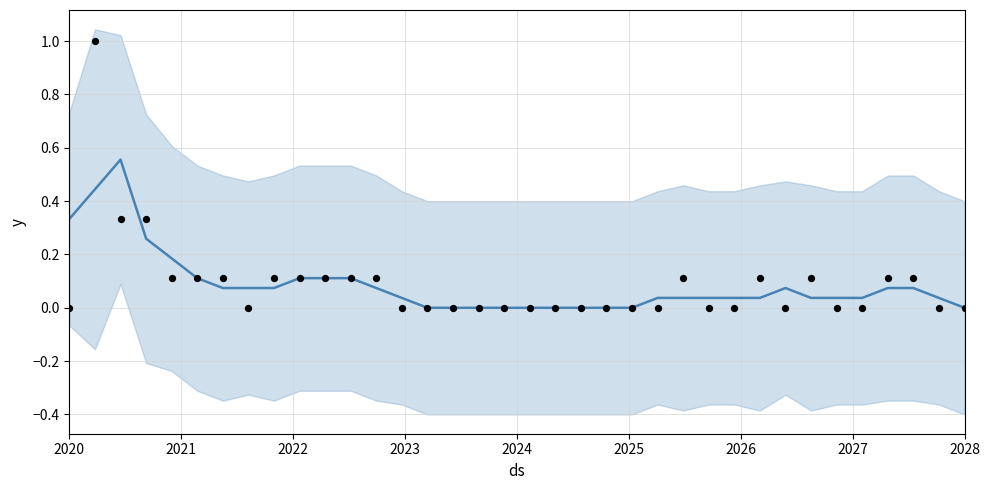

Which series has the widest spread of Y values?

actual points